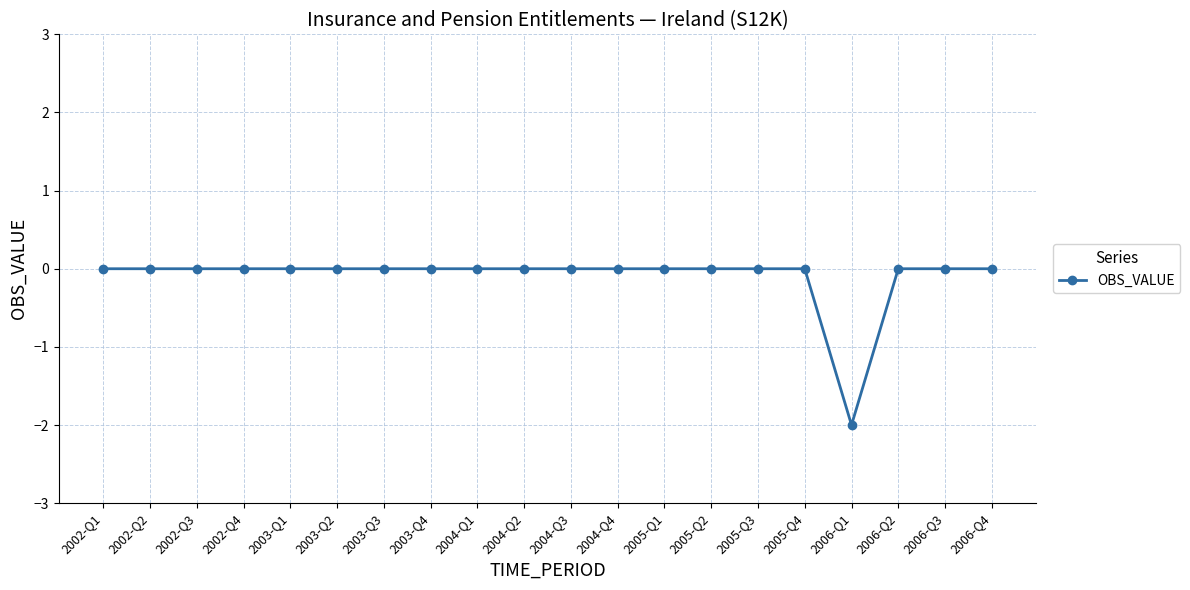

What position from the right is 2006-Q4?

1